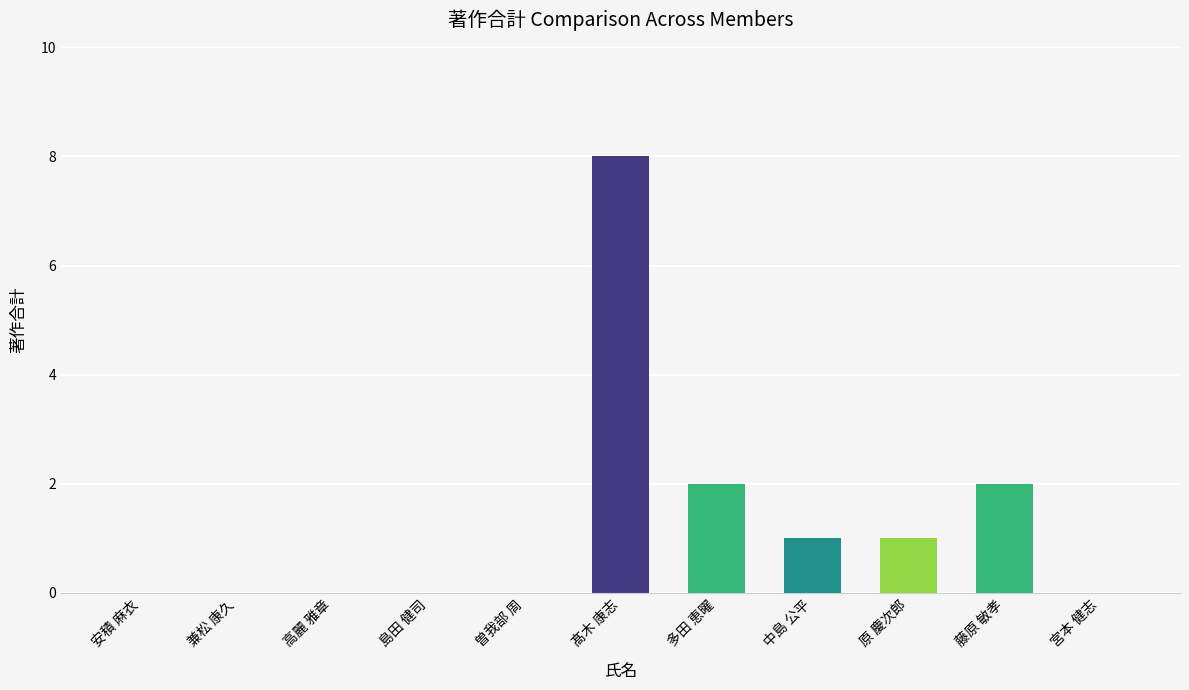

The value at 原 慶次郎 is 1. True or false?

True